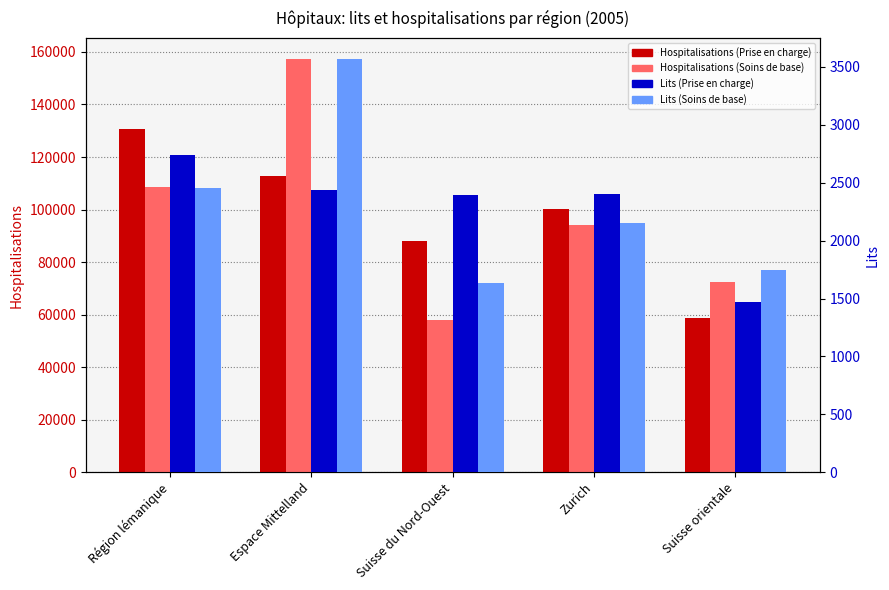

Reading left to right, what are all the values shown in this chart?

Hospitalisations (Prise en charge): 130727.0	112933.0	87929.0	100052.0	58742.0
Hospitalisations (Soins de base): 108672.0	157448.0	57895.0	94176.0	72522.0
Lits (Prise en charge): 2738.3	2436.9	2398.0	2399.0	1469.0
Lits (Soins de base): 2455.0	3571.1	1630.8	2150.9	1743.4